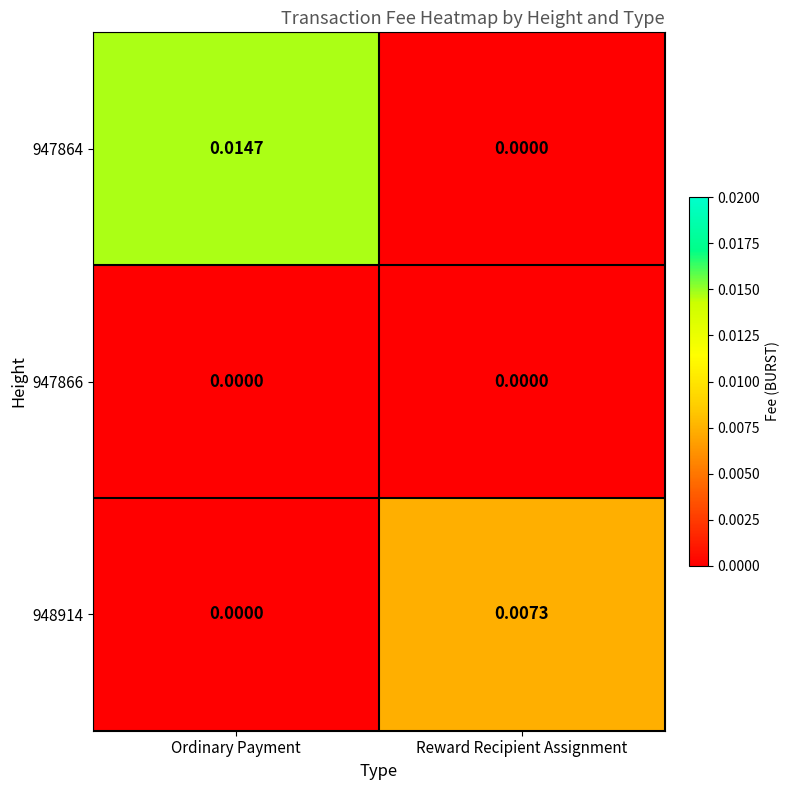

Which series has the largest total across all categories?

947864